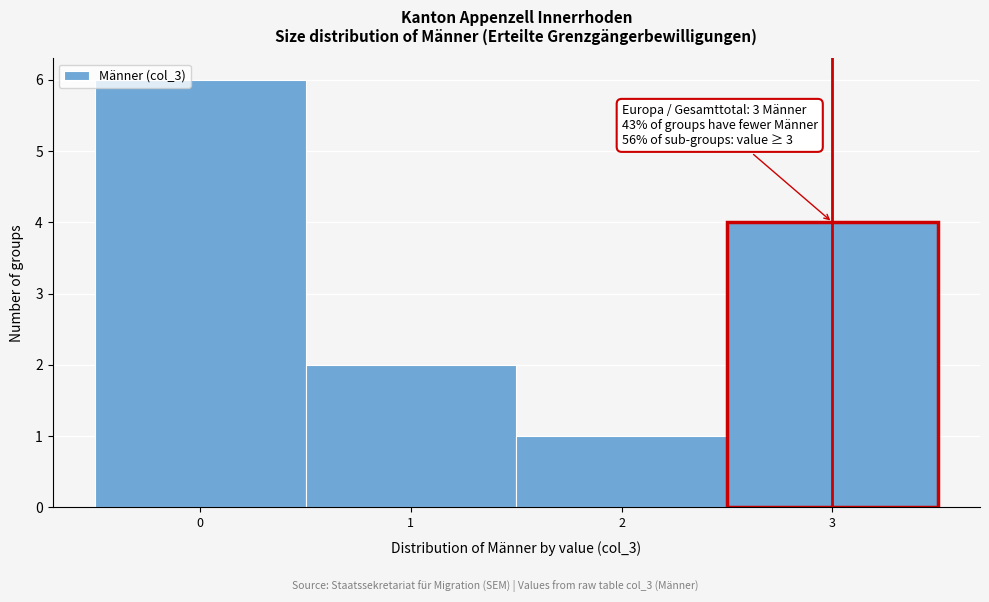

Which range on the x-axis has the tallest bar?

-0.5 to 0.5